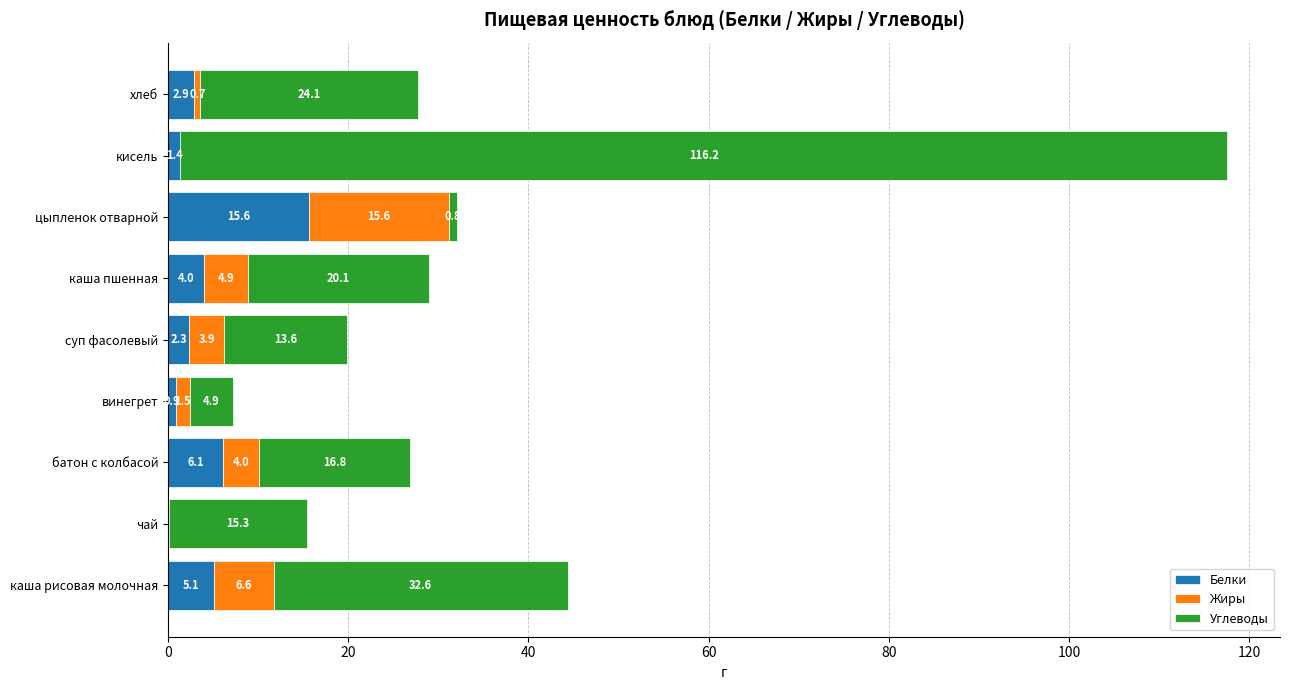

What is the highest value of the Белки series?

15.6